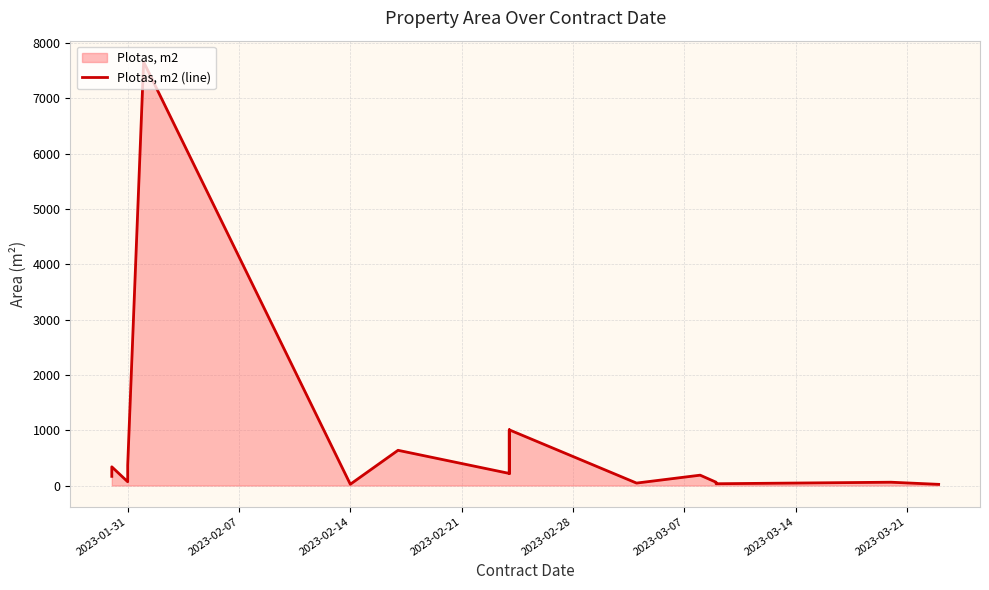

What is the difference between the second highest and minimum values?

985.2